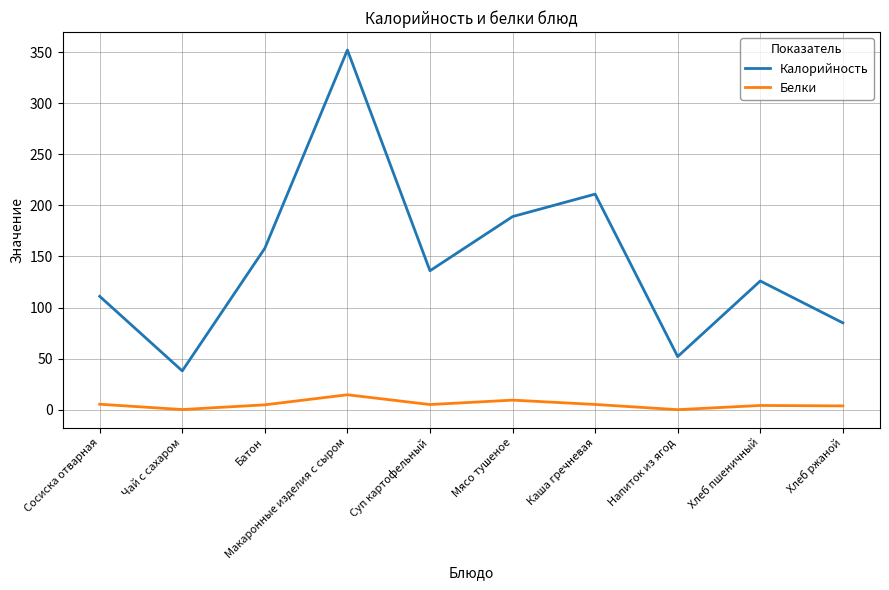

What position from the right is Хлеб пшеничный?

2